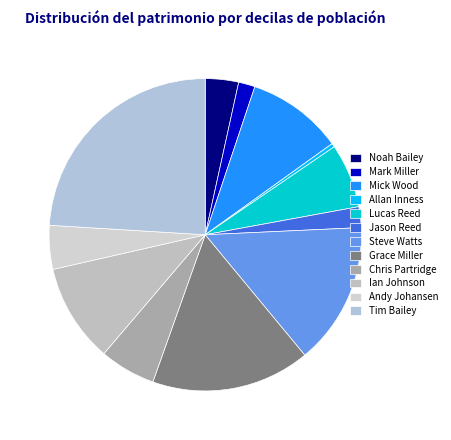

Is Jason Reed the majority of the pie?

No